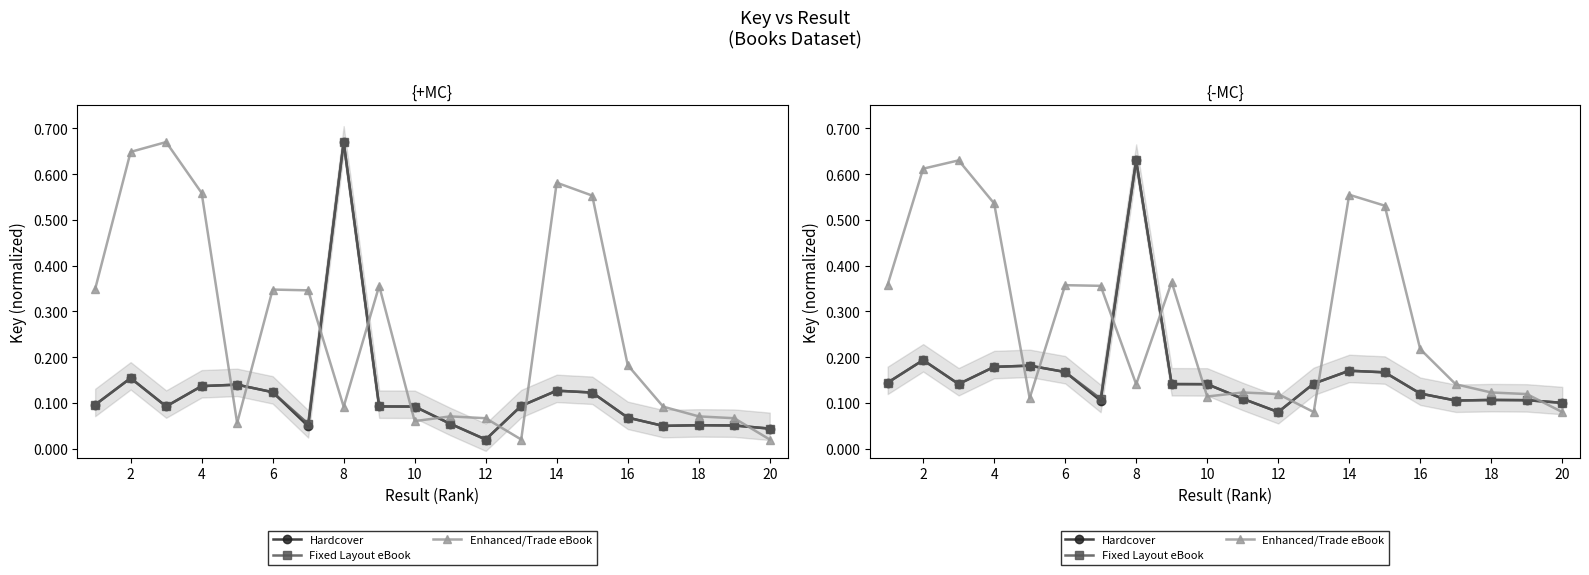

What is the average value of the Hardcover series?

0.2